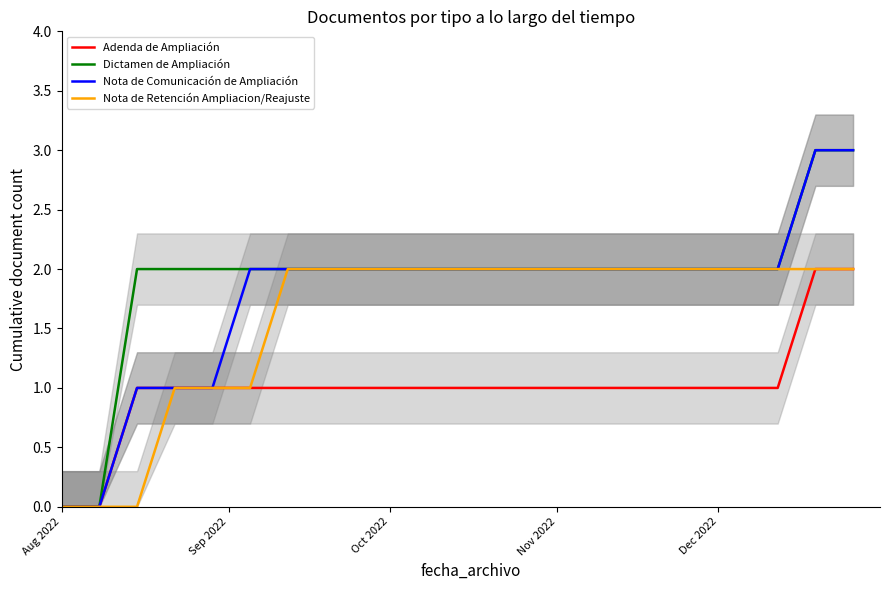

What are all the series names shown in the legend?

Adenda de Ampliación, Dictamen de Ampliación, Nota de Comunicación de Ampliación, Nota de Retención Ampliacion/Reajuste